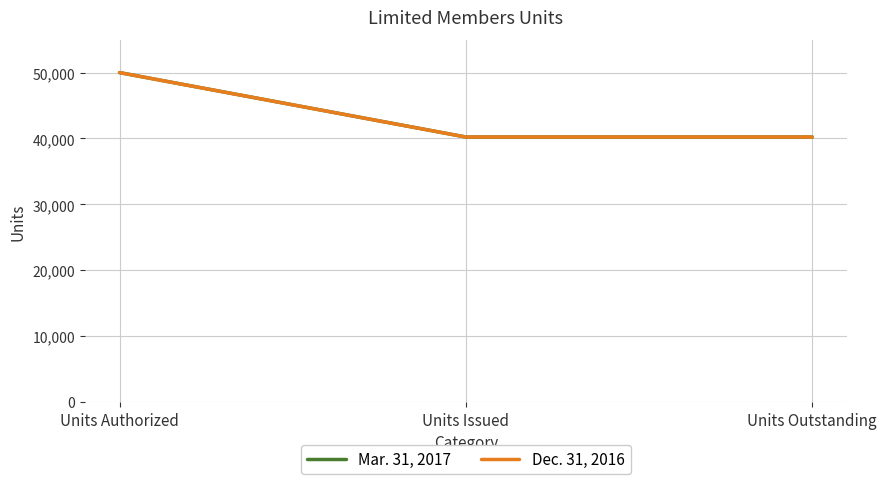

The Dec. 31, 2016 series shows 33586 at Units Authorized. True or false?

False